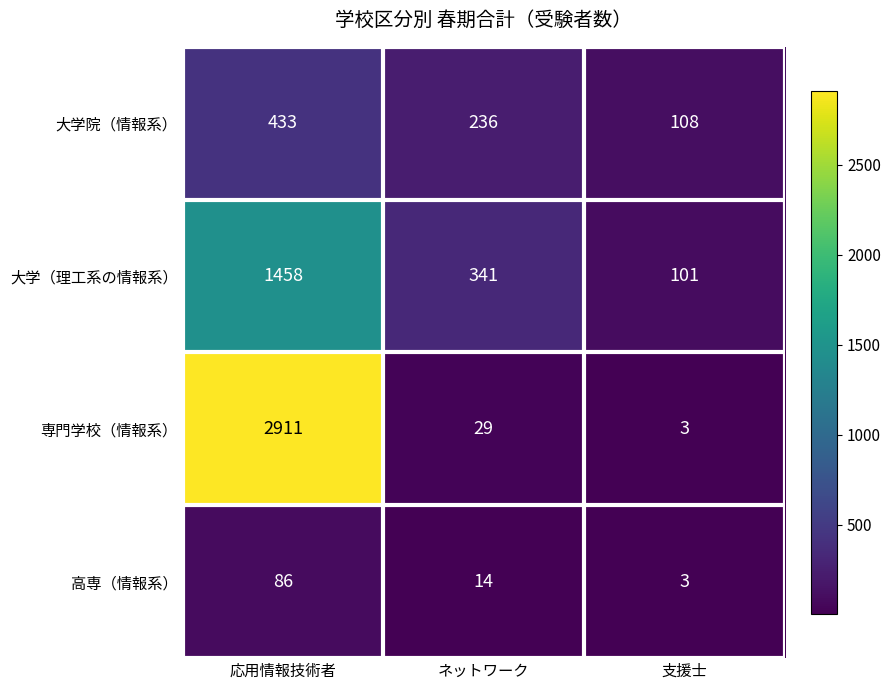

What is the average value of the 専門学校（情報系） series?

981